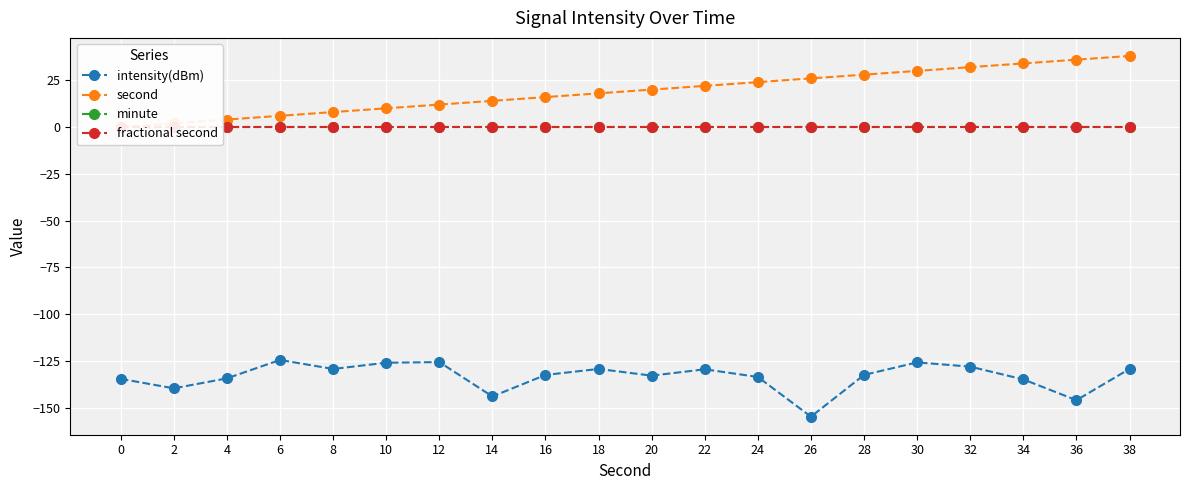

What is the value of the intensity(dBm) point at the 9th from the left?

-132.5